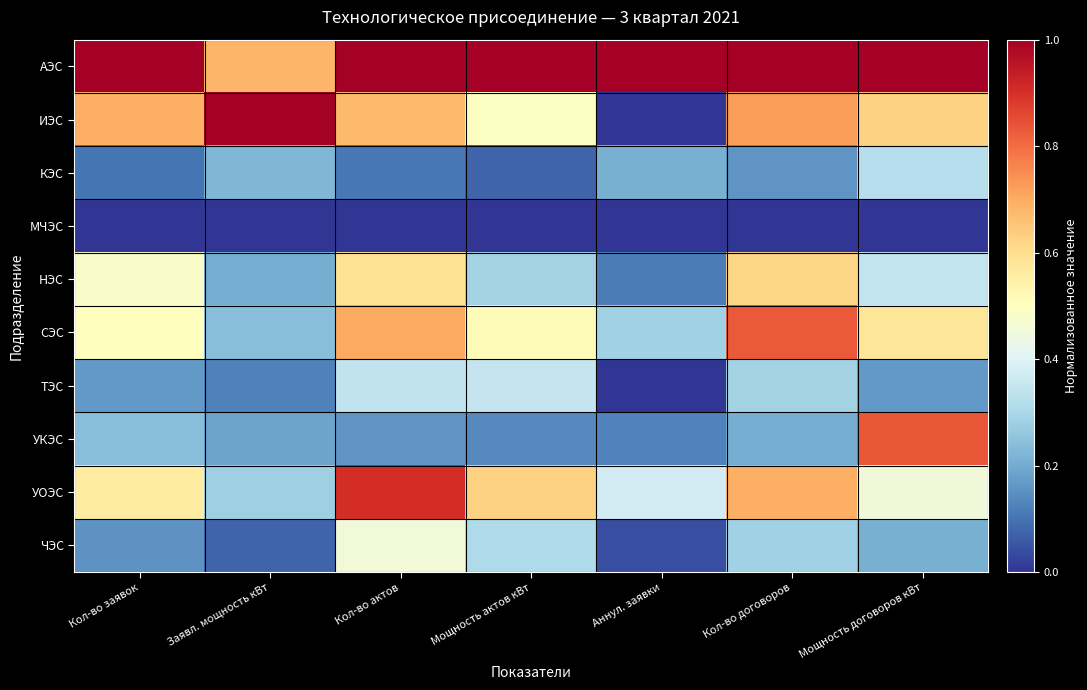

Count the number of categories in the chart.

7